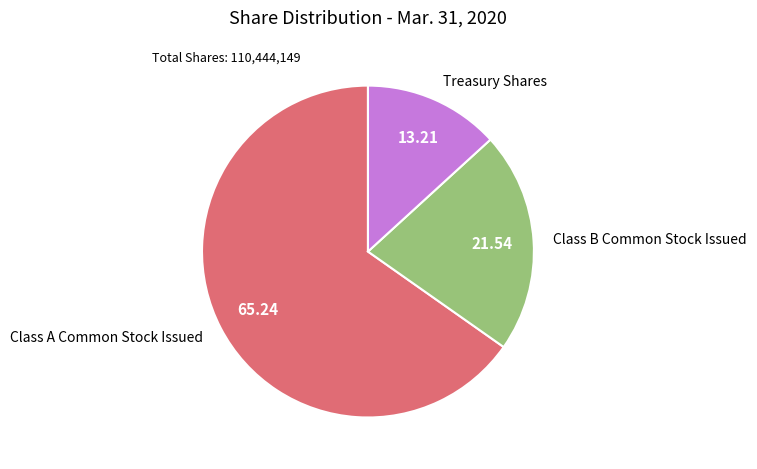

The Class B Common Stock Issued slice represents 14% of the pie. True or false?

False